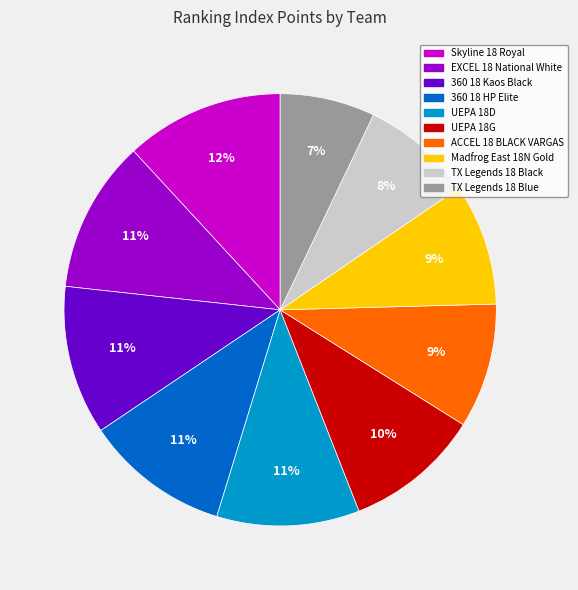

Is it true that Madfrog East 18N Gold is 1% of the pie?

False